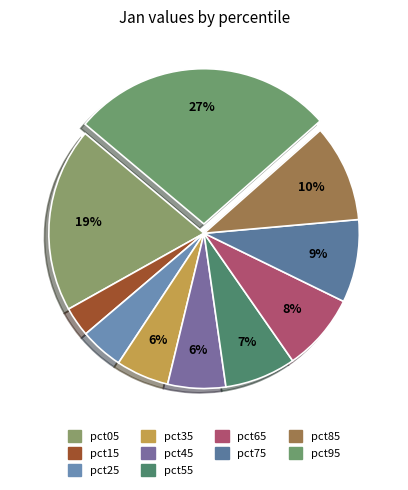

To the nearest percent, what percentage of the pie is pct65?

8%